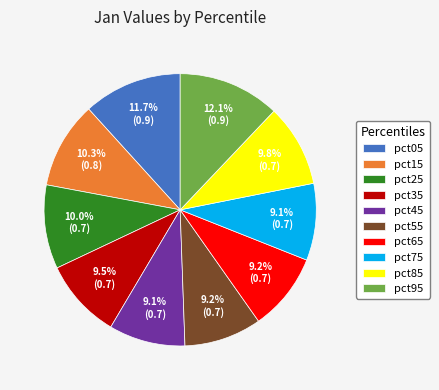

What percentage is NOT represented by pct55?

90.8%